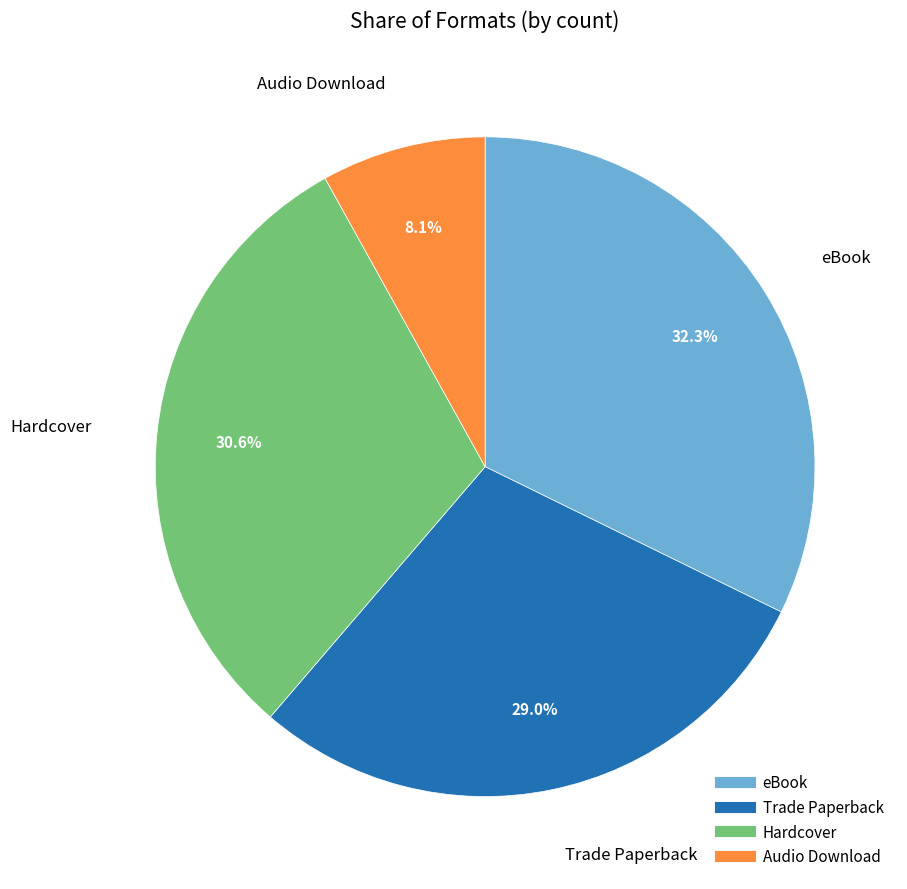

Is there a majority slice in this chart?

No